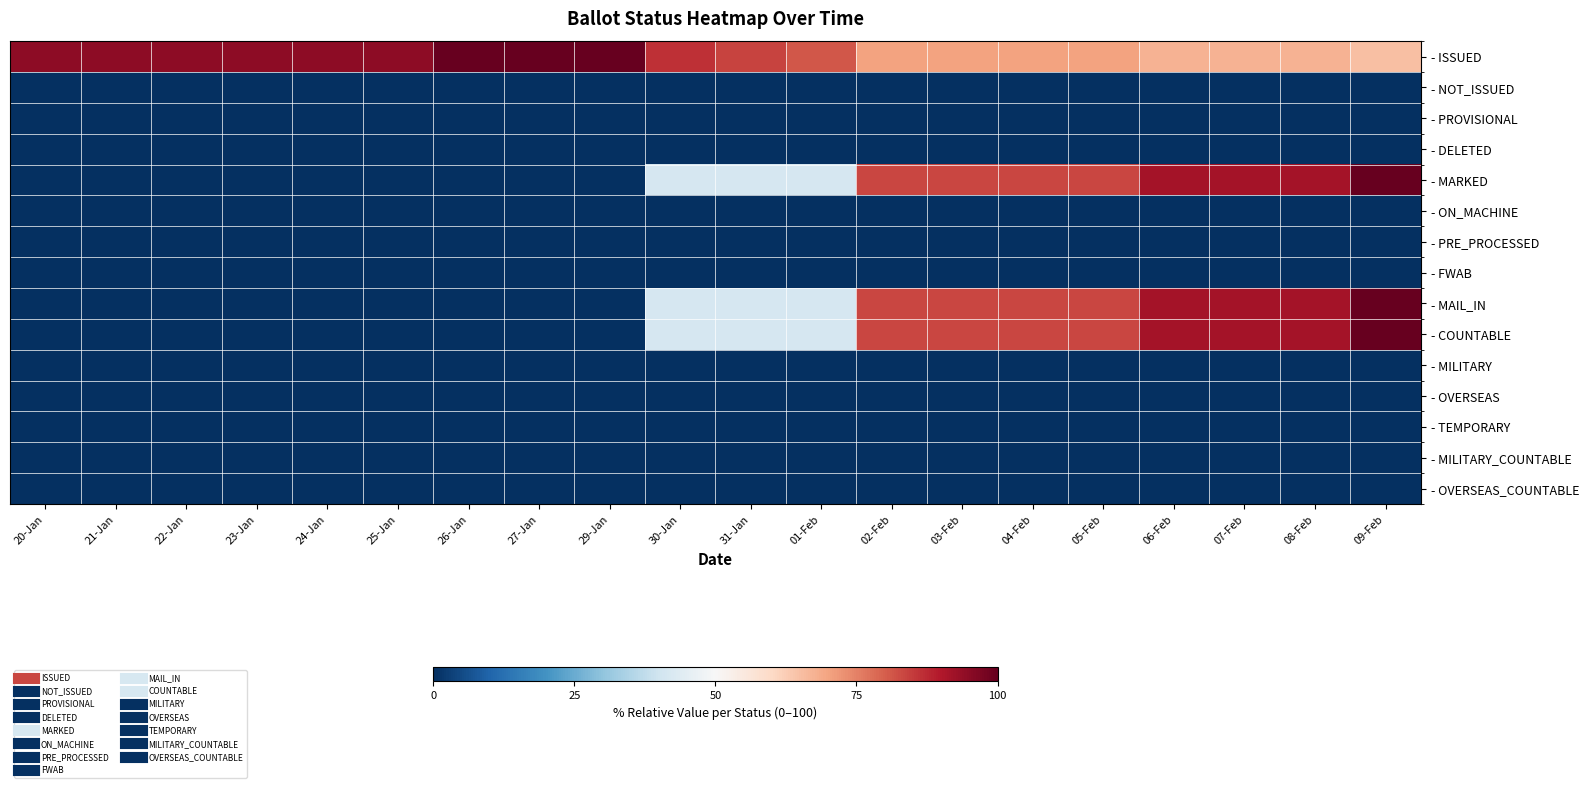

Reading left to right, transcribe all the data shown in this chart.

- ISSUED: 20-Jan=94.6	21-Jan=94.6	22-Jan=94.6	23-Jan=94.6	24-Jan=94.6	25-Jan=94.6	26-Jan=100.0	27-Jan=100.0	29-Jan=100.0	30-Jan=86.5	31-Jan=83.8	01-Feb=81.1	02-Feb=70.3	03-Feb=70.3	04-Feb=70.3	05-Feb=70.3	06-Feb=67.6	07-Feb=67.6	08-Feb=67.6	09-Feb=64.9
- NOT_ISSUED: 20-Jan=0.0	21-Jan=0.0	22-Jan=0.0	23-Jan=0.0	24-Jan=0.0	25-Jan=0.0	26-Jan=0.0	27-Jan=0.0	29-Jan=0.0	30-Jan=0.0	31-Jan=0.0	01-Feb=0.0	02-Feb=0.0	03-Feb=0.0	04-Feb=0.0	05-Feb=0.0	06-Feb=0.0	07-Feb=0.0	08-Feb=0.0	09-Feb=0.0
- PROVISIONAL: 20-Jan=0.0	21-Jan=0.0	22-Jan=0.0	23-Jan=0.0	24-Jan=0.0	25-Jan=0.0	26-Jan=0.0	27-Jan=0.0	29-Jan=0.0	30-Jan=0.0	31-Jan=0.0	01-Feb=0.0	02-Feb=0.0	03-Feb=0.0	04-Feb=0.0	05-Feb=0.0	06-Feb=0.0	07-Feb=0.0	08-Feb=0.0	09-Feb=0.0
- DELETED: 20-Jan=0.0	21-Jan=0.0	22-Jan=0.0	23-Jan=0.0	24-Jan=0.0	25-Jan=0.0	26-Jan=0.0	27-Jan=0.0	29-Jan=0.0	30-Jan=0.0	31-Jan=0.0	01-Feb=0.0	02-Feb=0.0	03-Feb=0.0	04-Feb=0.0	05-Feb=0.0	06-Feb=0.0	07-Feb=0.0	08-Feb=0.0	09-Feb=0.0
- MARKED: 20-Jan=0.0	21-Jan=0.0	22-Jan=0.0	23-Jan=0.0	24-Jan=0.0	25-Jan=0.0	26-Jan=0.0	27-Jan=0.0	29-Jan=0.0	30-Jan=41.7	31-Jan=41.7	01-Feb=41.7	02-Feb=83.3	03-Feb=83.3	04-Feb=83.3	05-Feb=83.3	06-Feb=91.7	07-Feb=91.7	08-Feb=91.7	09-Feb=100.0
- ON_MACHINE: 20-Jan=0.0	21-Jan=0.0	22-Jan=0.0	23-Jan=0.0	24-Jan=0.0	25-Jan=0.0	26-Jan=0.0	27-Jan=0.0	29-Jan=0.0	30-Jan=0.0	31-Jan=0.0	01-Feb=0.0	02-Feb=0.0	03-Feb=0.0	04-Feb=0.0	05-Feb=0.0	06-Feb=0.0	07-Feb=0.0	08-Feb=0.0	09-Feb=0.0
- PRE_PROCESSED: 20-Jan=0.0	21-Jan=0.0	22-Jan=0.0	23-Jan=0.0	24-Jan=0.0	25-Jan=0.0	26-Jan=0.0	27-Jan=0.0	29-Jan=0.0	30-Jan=0.0	31-Jan=0.0	01-Feb=0.0	02-Feb=0.0	03-Feb=0.0	04-Feb=0.0	05-Feb=0.0	06-Feb=0.0	07-Feb=0.0	08-Feb=0.0	09-Feb=0.0
- FWAB: 20-Jan=0.0	21-Jan=0.0	22-Jan=0.0	23-Jan=0.0	24-Jan=0.0	25-Jan=0.0	26-Jan=0.0	27-Jan=0.0	29-Jan=0.0	30-Jan=0.0	31-Jan=0.0	01-Feb=0.0	02-Feb=0.0	03-Feb=0.0	04-Feb=0.0	05-Feb=0.0	06-Feb=0.0	07-Feb=0.0	08-Feb=0.0	09-Feb=0.0
- MAIL_IN: 20-Jan=0.0	21-Jan=0.0	22-Jan=0.0	23-Jan=0.0	24-Jan=0.0	25-Jan=0.0	26-Jan=0.0	27-Jan=0.0	29-Jan=0.0	30-Jan=41.7	31-Jan=41.7	01-Feb=41.7	02-Feb=83.3	03-Feb=83.3	04-Feb=83.3	05-Feb=83.3	06-Feb=91.7	07-Feb=91.7	08-Feb=91.7	09-Feb=100.0
- COUNTABLE: 20-Jan=0.0	21-Jan=0.0	22-Jan=0.0	23-Jan=0.0	24-Jan=0.0	25-Jan=0.0	26-Jan=0.0	27-Jan=0.0	29-Jan=0.0	30-Jan=41.7	31-Jan=41.7	01-Feb=41.7	02-Feb=83.3	03-Feb=83.3	04-Feb=83.3	05-Feb=83.3	06-Feb=91.7	07-Feb=91.7	08-Feb=91.7	09-Feb=100.0
- MILITARY: 20-Jan=0.0	21-Jan=0.0	22-Jan=0.0	23-Jan=0.0	24-Jan=0.0	25-Jan=0.0	26-Jan=0.0	27-Jan=0.0	29-Jan=0.0	30-Jan=0.0	31-Jan=0.0	01-Feb=0.0	02-Feb=0.0	03-Feb=0.0	04-Feb=0.0	05-Feb=0.0	06-Feb=0.0	07-Feb=0.0	08-Feb=0.0	09-Feb=0.0
- OVERSEAS: 20-Jan=0.0	21-Jan=0.0	22-Jan=0.0	23-Jan=0.0	24-Jan=0.0	25-Jan=0.0	26-Jan=0.0	27-Jan=0.0	29-Jan=0.0	30-Jan=0.0	31-Jan=0.0	01-Feb=0.0	02-Feb=0.0	03-Feb=0.0	04-Feb=0.0	05-Feb=0.0	06-Feb=0.0	07-Feb=0.0	08-Feb=0.0	09-Feb=0.0
- TEMPORARY: 20-Jan=0.0	21-Jan=0.0	22-Jan=0.0	23-Jan=0.0	24-Jan=0.0	25-Jan=0.0	26-Jan=0.0	27-Jan=0.0	29-Jan=0.0	30-Jan=0.0	31-Jan=0.0	01-Feb=0.0	02-Feb=0.0	03-Feb=0.0	04-Feb=0.0	05-Feb=0.0	06-Feb=0.0	07-Feb=0.0	08-Feb=0.0	09-Feb=0.0
- MILITARY_COUNTABLE: 20-Jan=0.0	21-Jan=0.0	22-Jan=0.0	23-Jan=0.0	24-Jan=0.0	25-Jan=0.0	26-Jan=0.0	27-Jan=0.0	29-Jan=0.0	30-Jan=0.0	31-Jan=0.0	01-Feb=0.0	02-Feb=0.0	03-Feb=0.0	04-Feb=0.0	05-Feb=0.0	06-Feb=0.0	07-Feb=0.0	08-Feb=0.0	09-Feb=0.0
- OVERSEAS_COUNTABLE: 20-Jan=0.0	21-Jan=0.0	22-Jan=0.0	23-Jan=0.0	24-Jan=0.0	25-Jan=0.0	26-Jan=0.0	27-Jan=0.0	29-Jan=0.0	30-Jan=0.0	31-Jan=0.0	01-Feb=0.0	02-Feb=0.0	03-Feb=0.0	04-Feb=0.0	05-Feb=0.0	06-Feb=0.0	07-Feb=0.0	08-Feb=0.0	09-Feb=0.0